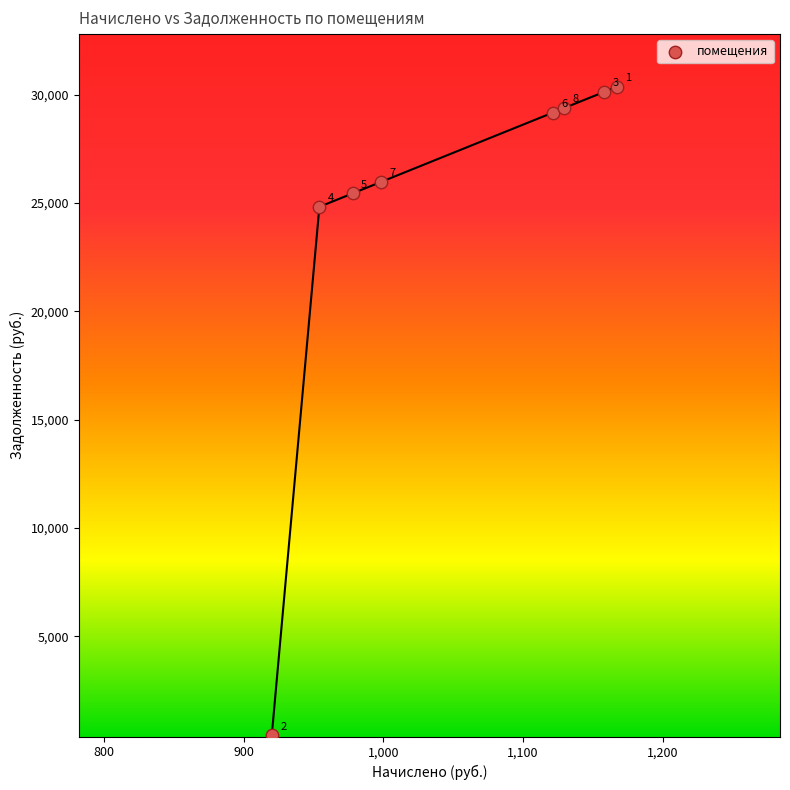

What Y value in the scatter plot is closest to 15400?

24818.5